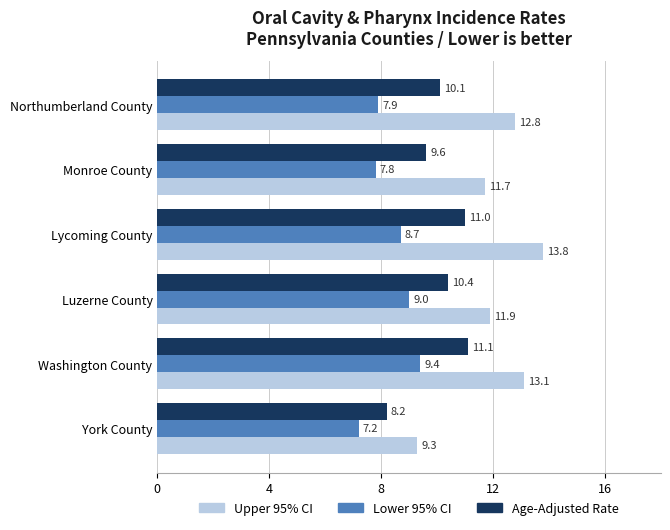

What is the spread (max minus min) of values at York County?

2.1